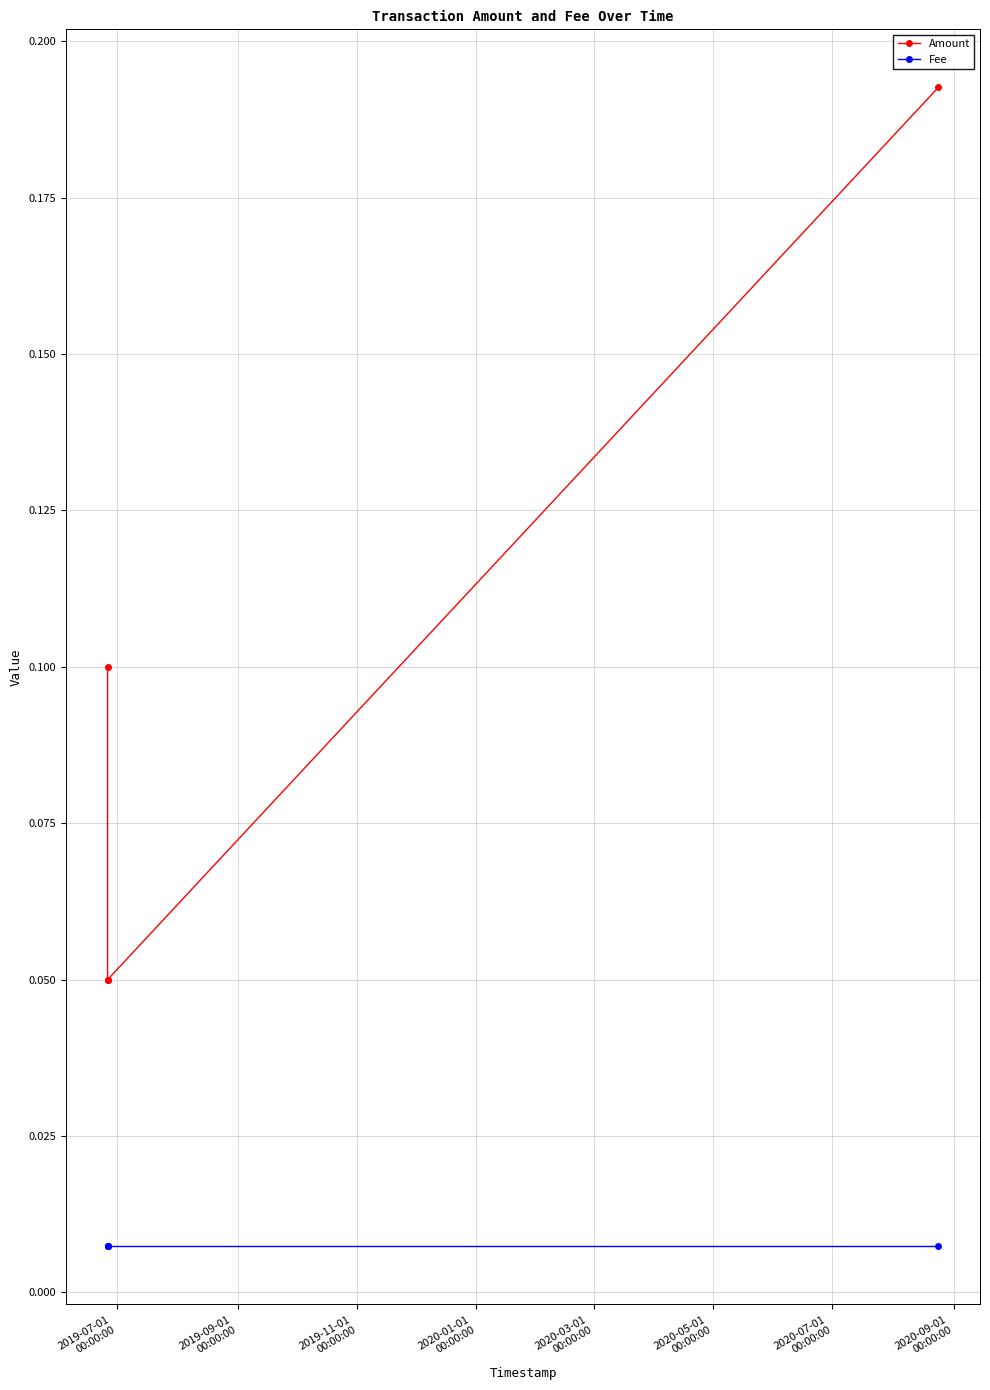

Rank the series by their maximum value, from highest to lowest.

Amount, Fee